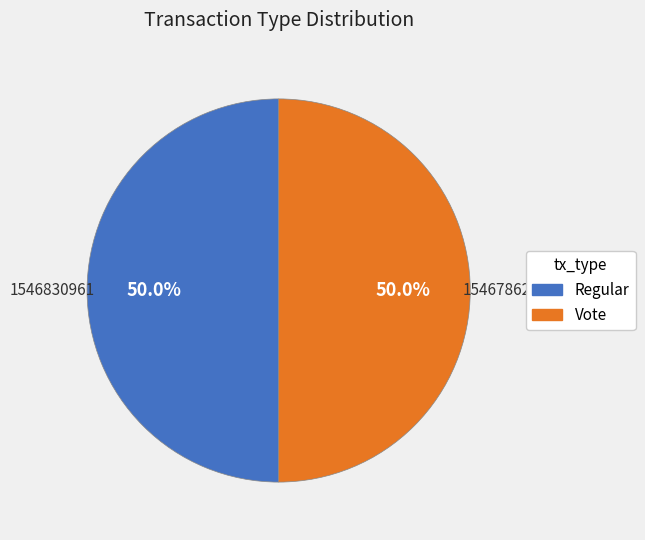

What is the ratio of the value at Vote to the value at Regular?

1.0